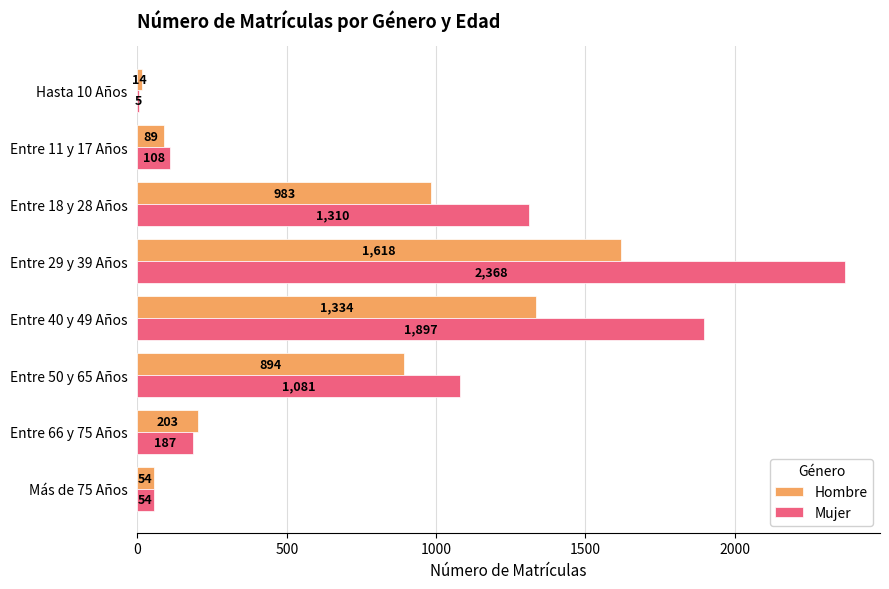

The Hombre series shows 1618 at Entre 29 y 39 Años. True or false?

True